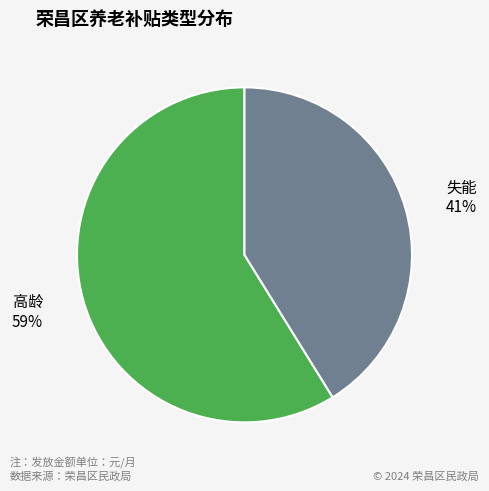

To the nearest percent, what is the difference between the largest and smallest slice percentages?

18%